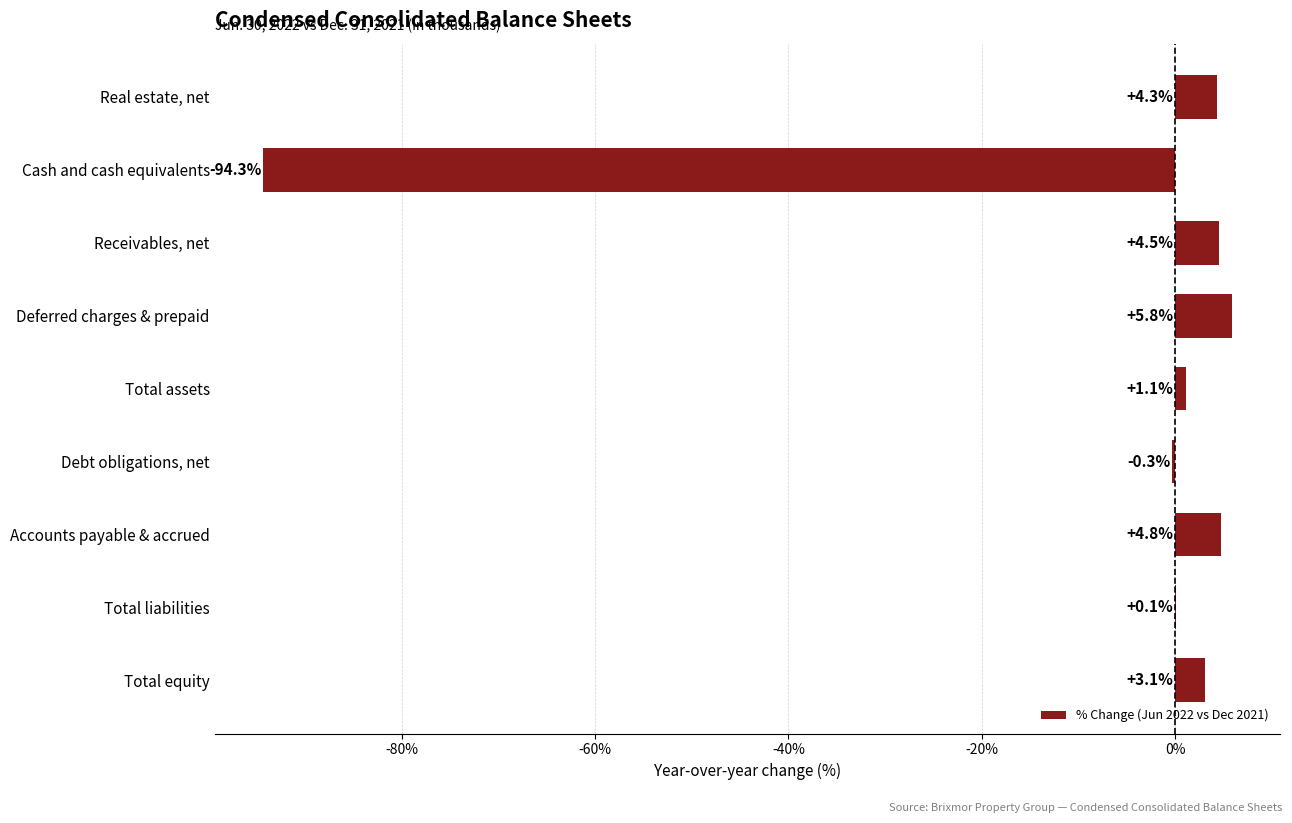

Approximately how many times larger is the value at Accounts payable & accrued compared to Deferred charges & prepaid?

0.8